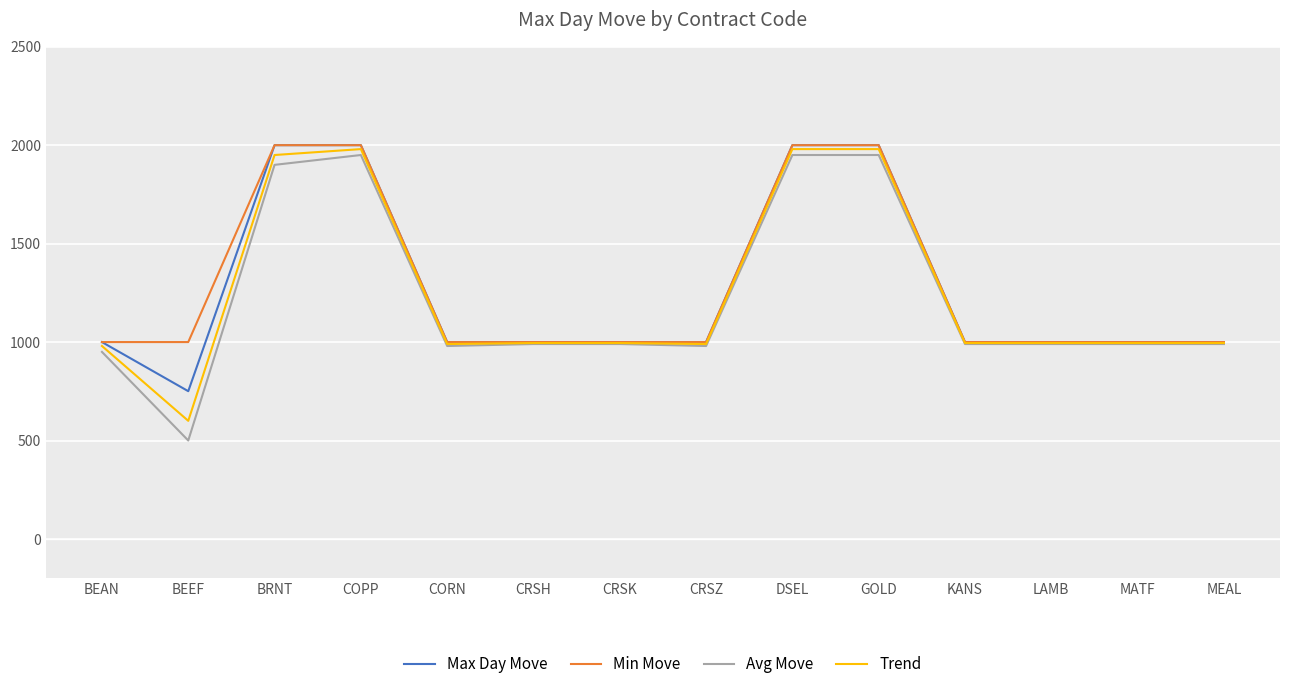

What is the approximate value of Min Move at GOLD?

2000.0